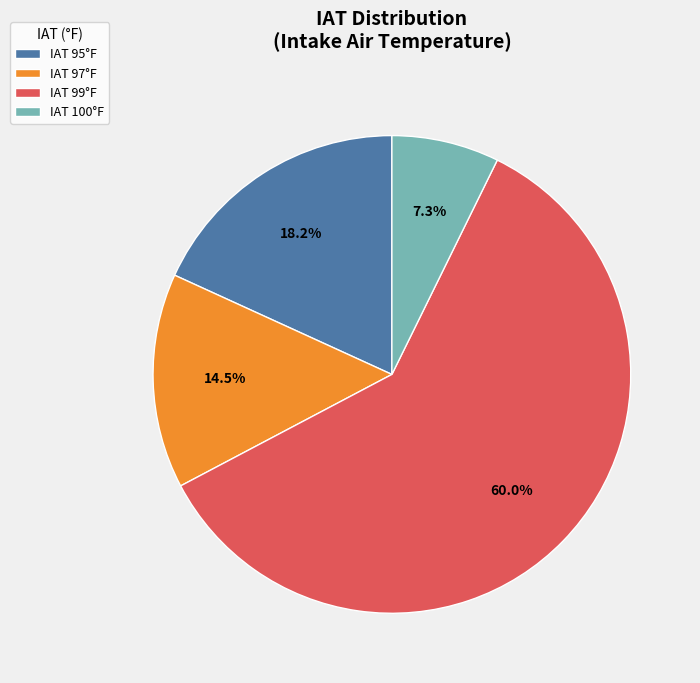

Between IAT 100°F and IAT 99°F, which is larger?

IAT 99°F